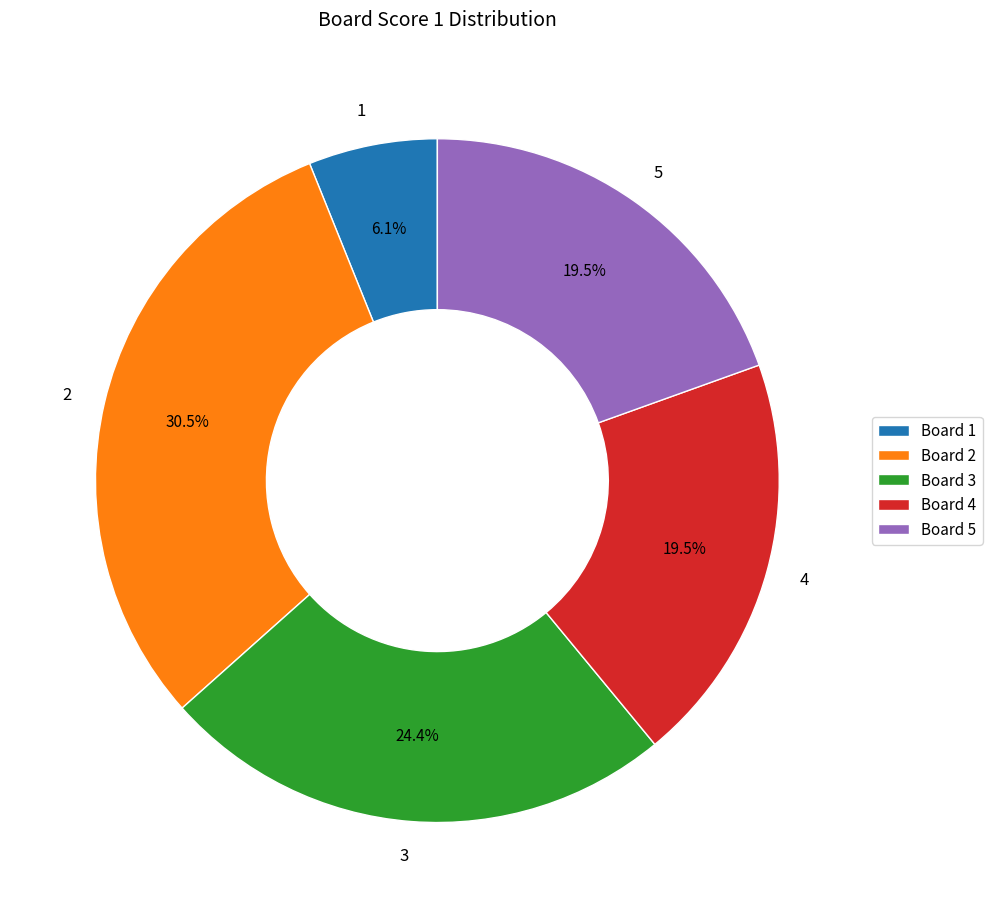

What portion of the pie excludes 3?

75.6%